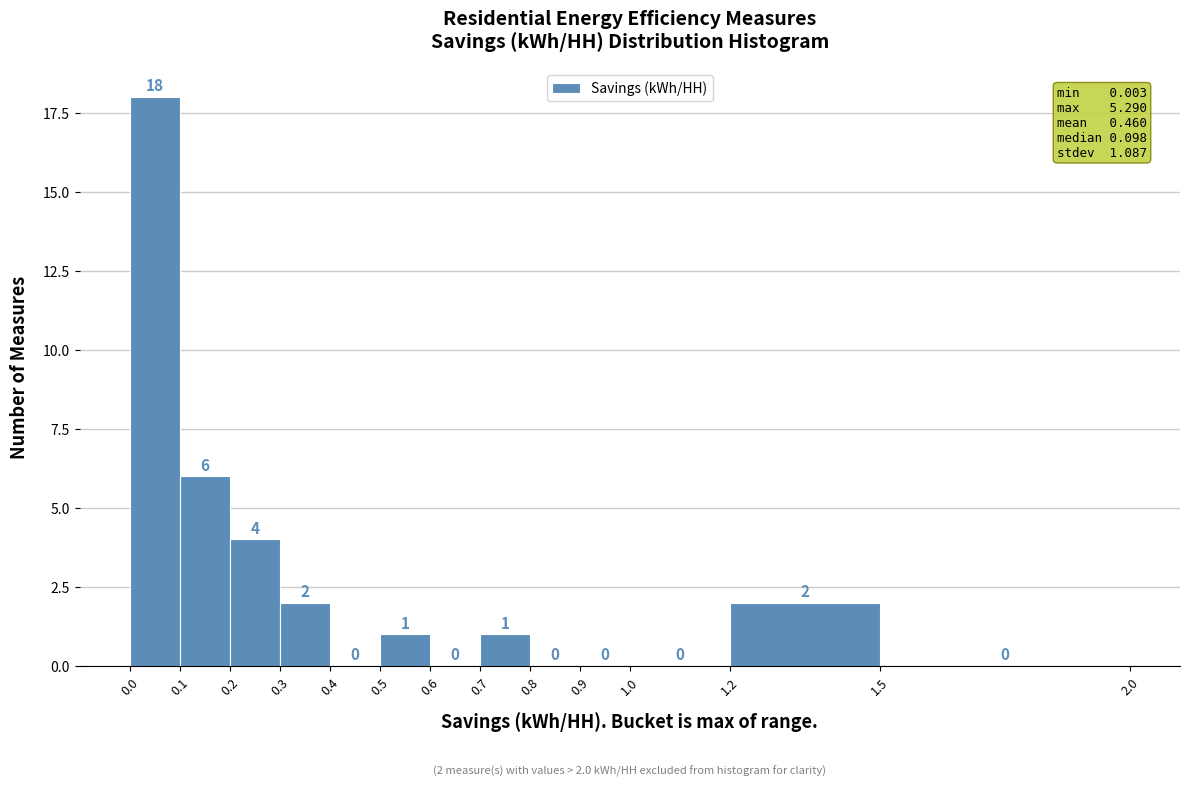

What is the height of the bar covering 0.7 to 0.8 on the x-axis?

1